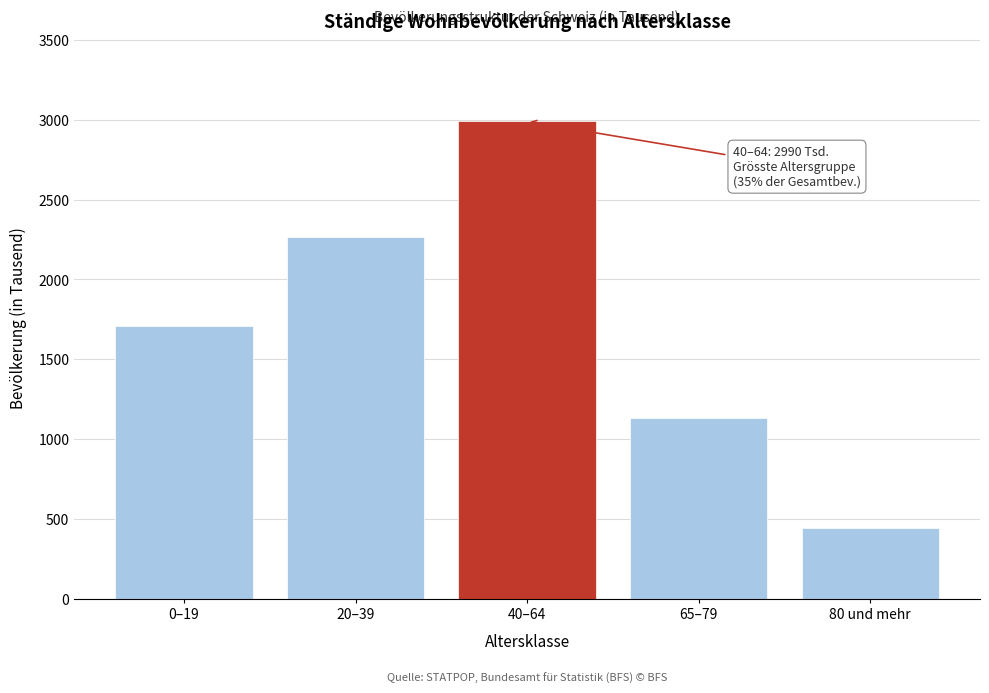

Reading left to right, extract all data points from this chart.

1709.5	2267.9	2989.8	1133.6	443.7